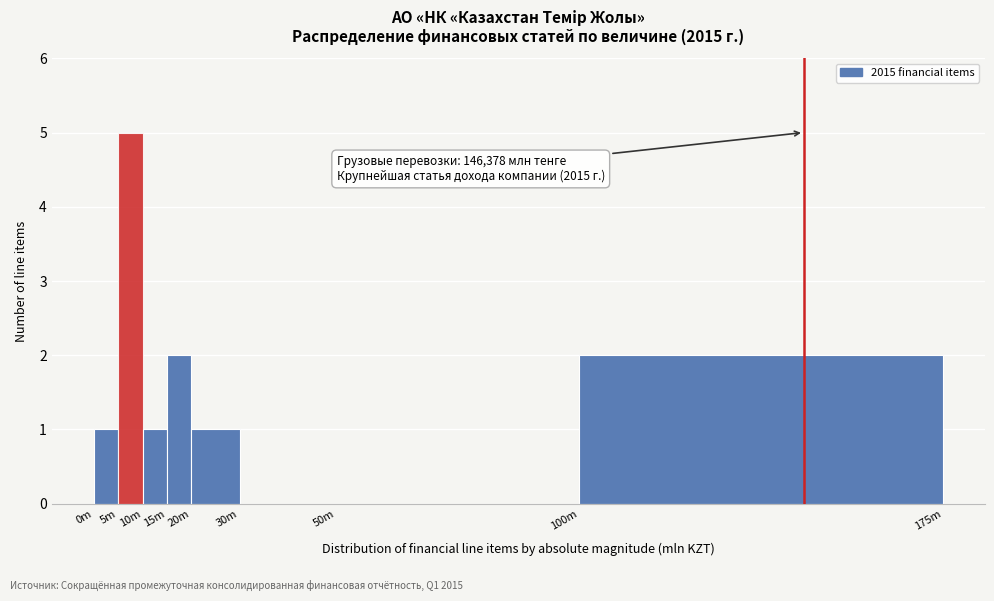

Reading left to right, list all the values displayed in this chart.

0m=1	5m=5	10m=1	15m=2	20m=1	30m=0	50m=0	100m=2